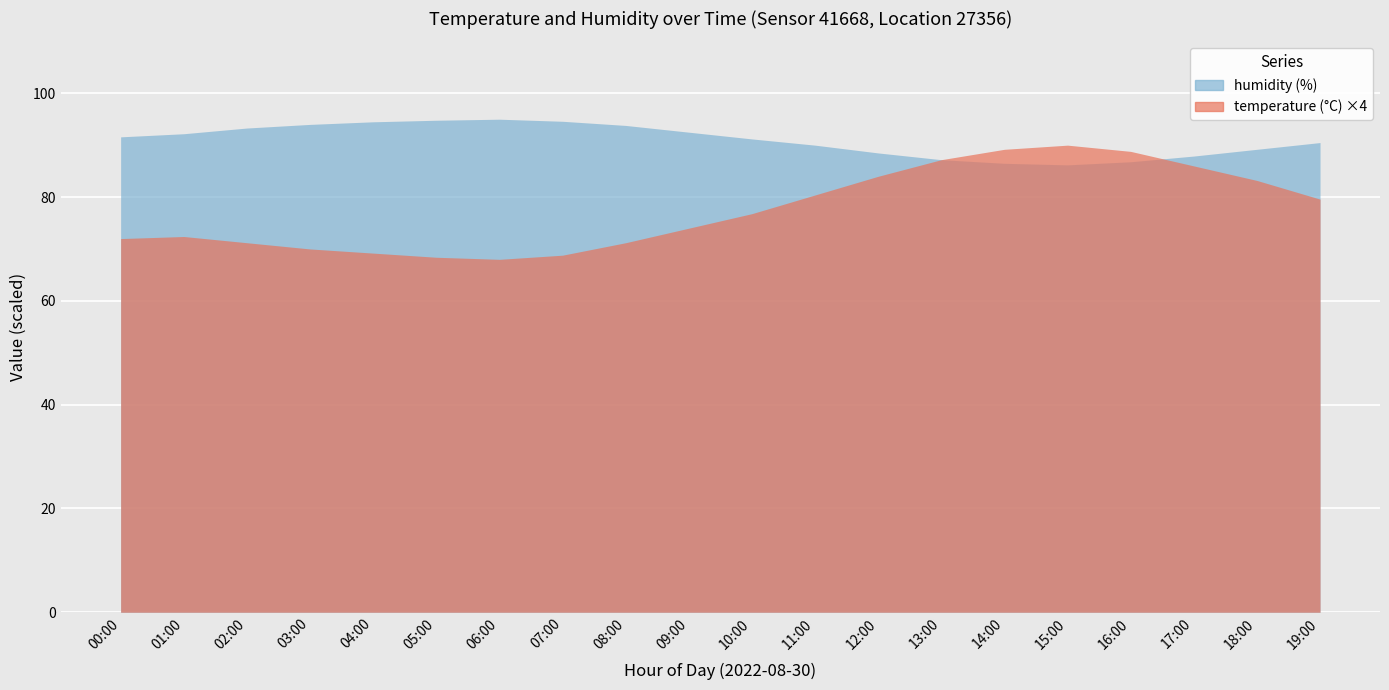

At which label is temperature closest to 79?

19:00